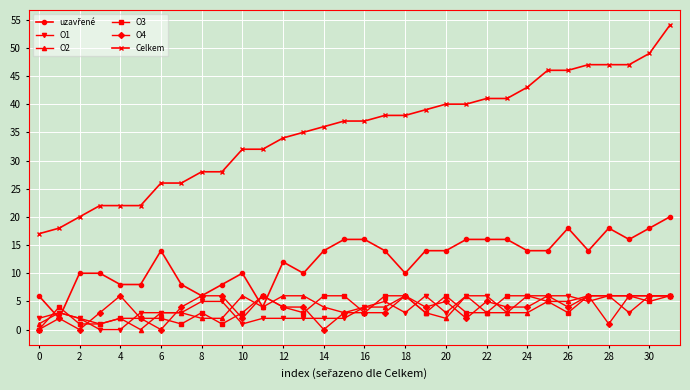

How many positive values does the O2 series have?

31